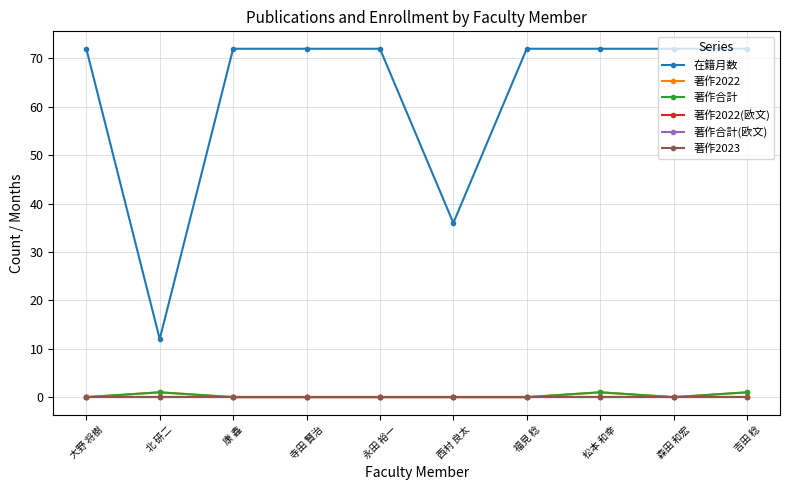

List the labels in order of 著作2023 value, largest first.

大野 将樹, 北 研二, 康 鑫, 寺田 賢治, 永田 裕一, 西村 良太, 福見 稔, 松本 和幸, 森田 和宏, 吉田 稔